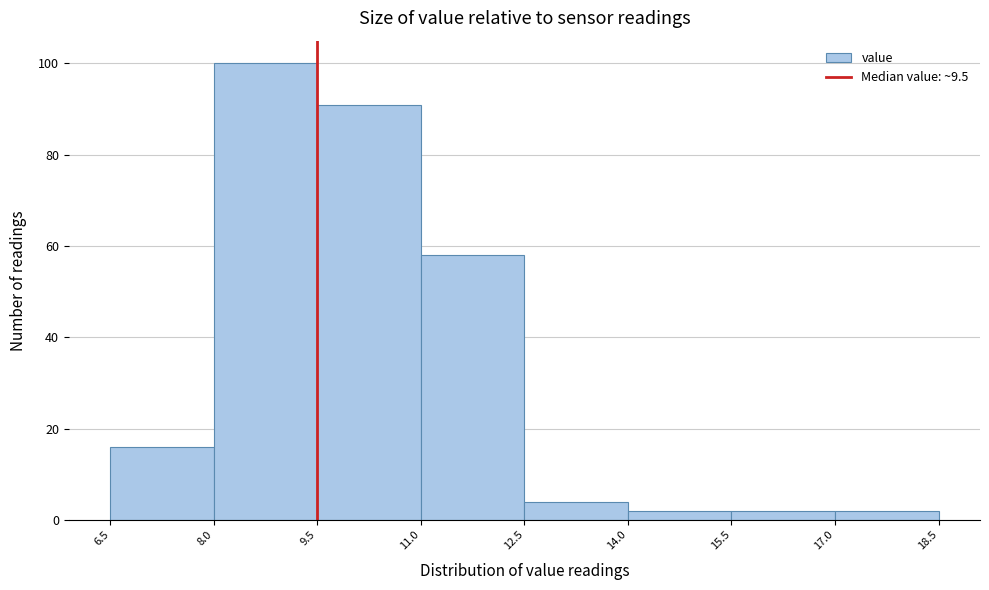

How tall is the bar that spans 11.0 to 12.5 on the x-axis? The values are not printed on the chart, so give them approximately, as read against the axis.

58